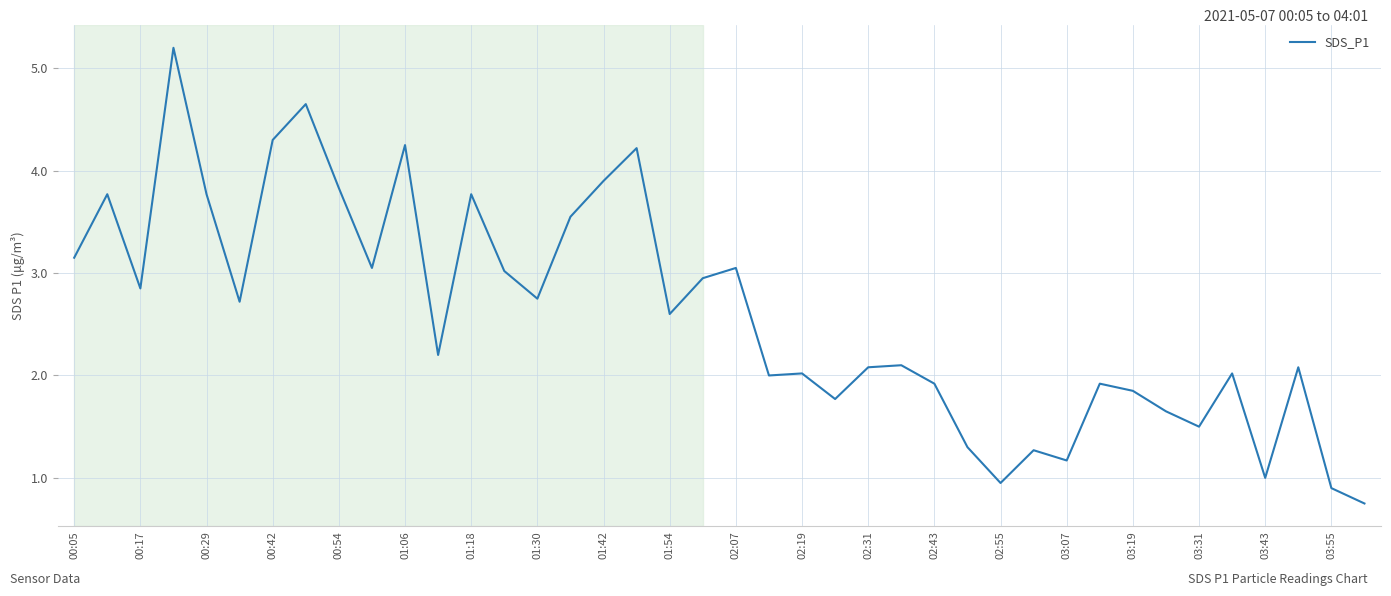

What is the greatest value displayed?

5.2